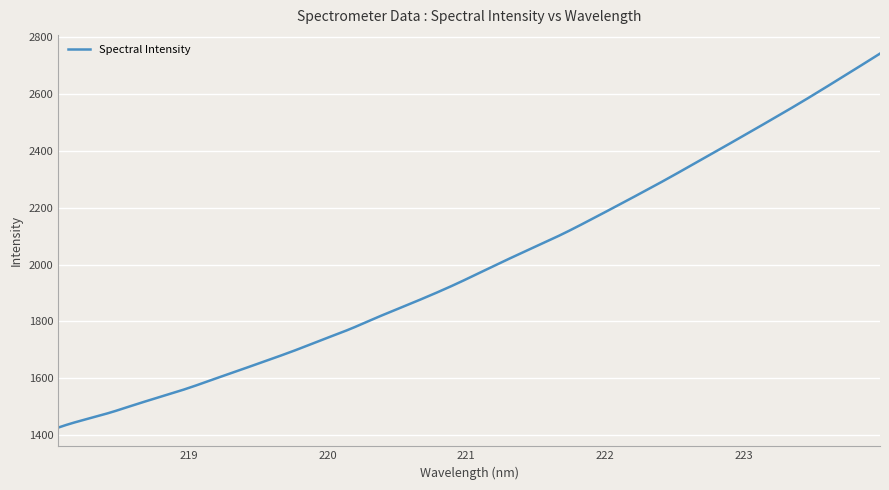

What is the greatest value displayed?

2742.1